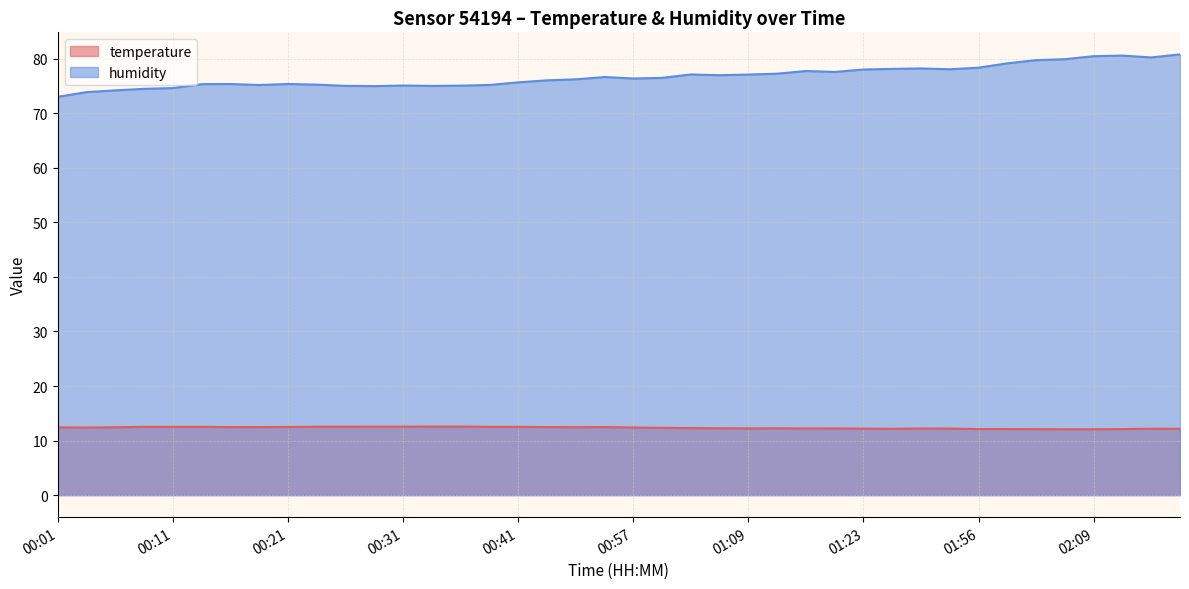

Which series has the largest range (max minus min)?

humidity